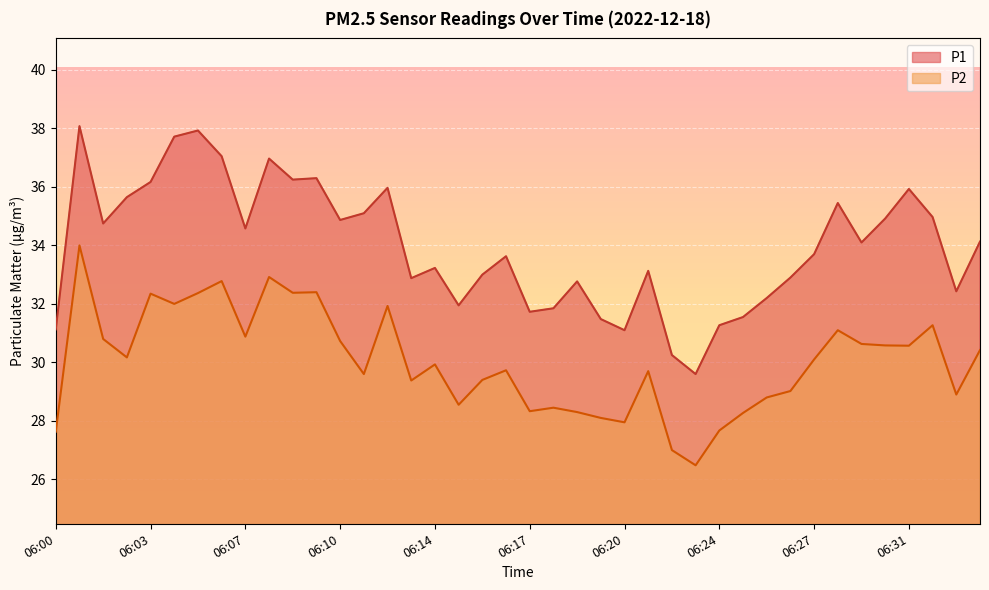

How many interior local peaks does the P1 series have?

11